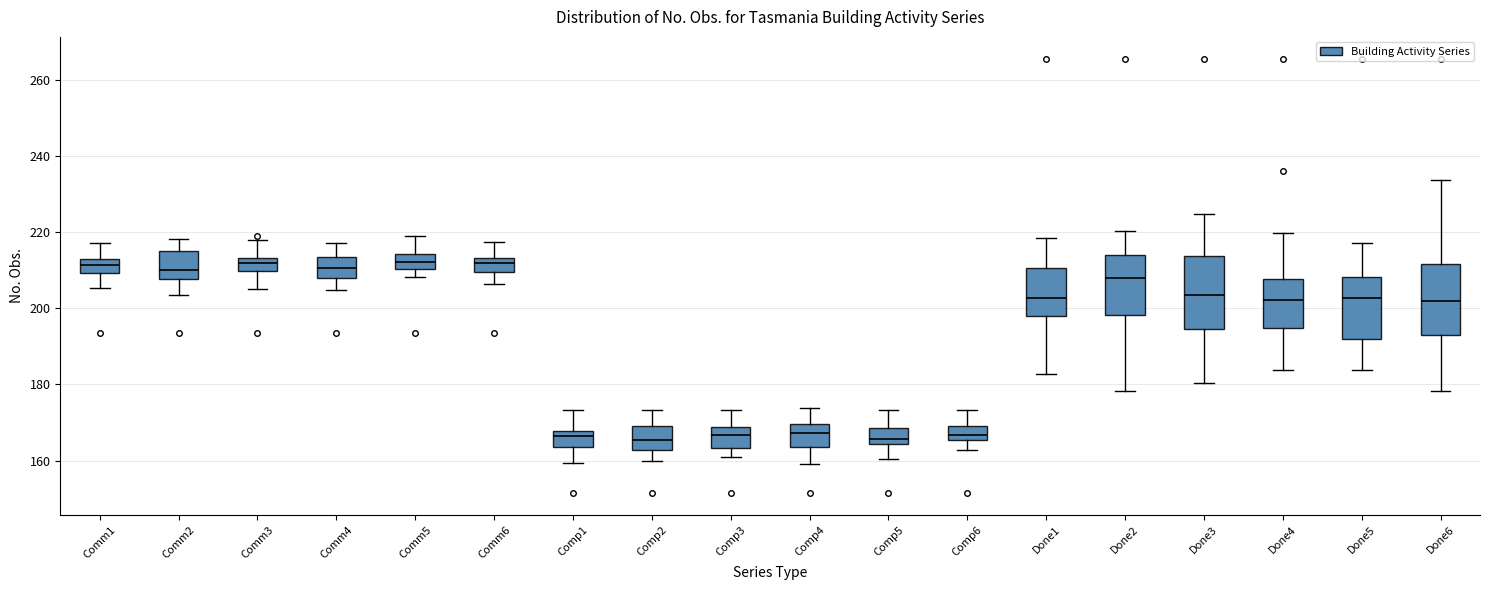

Where does the upper whisker of the box for Comp3 end on the y-axis? The values are not printed on the chart, so give them approximately, as read against the axis.

174